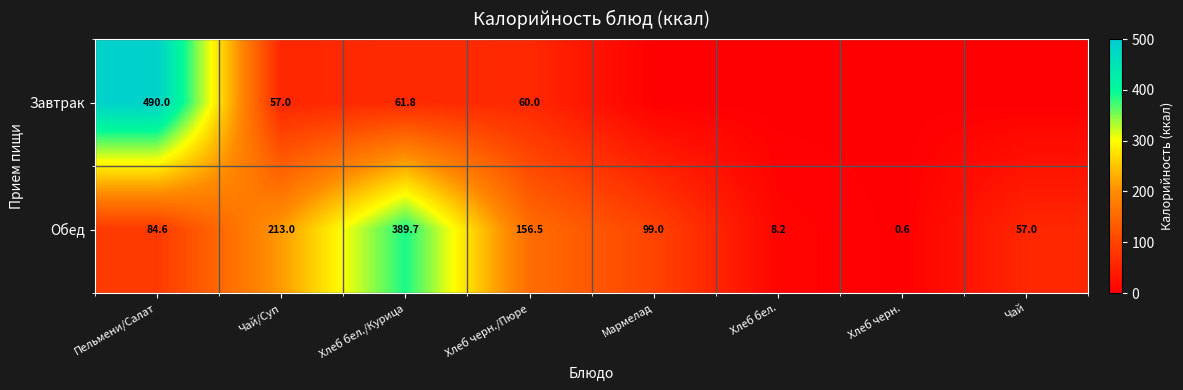

What is the difference between the Обед values at Хлеб черн./Пюре and Чай?

99.5